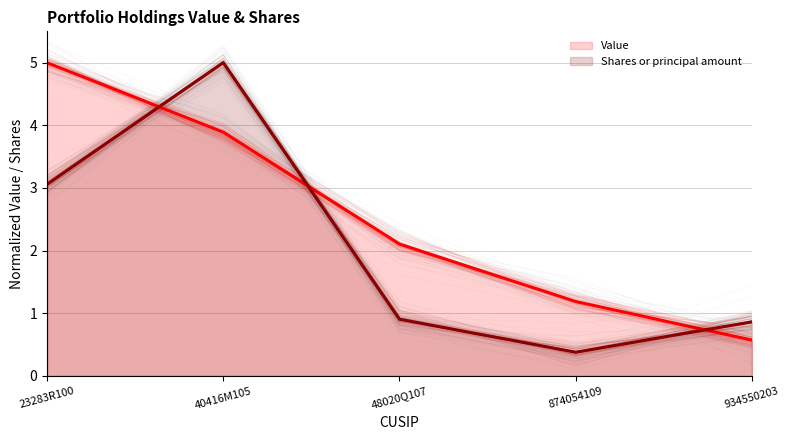

How many interior local peaks does the Shares or principal amount series have?

1